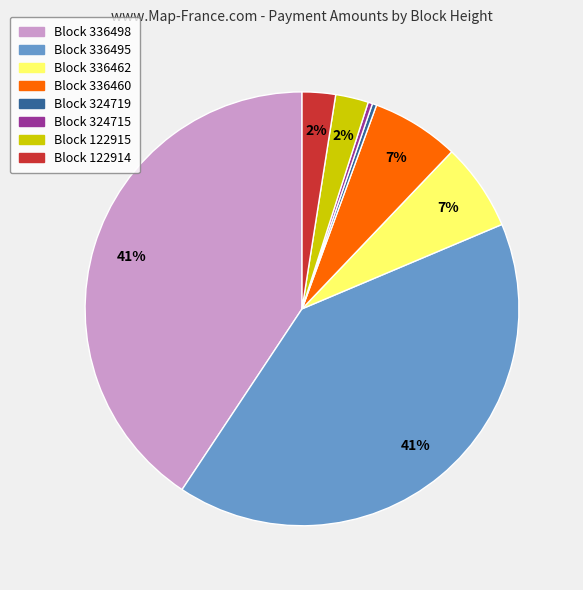

To the nearest percent, what is the average slice percentage?

12%